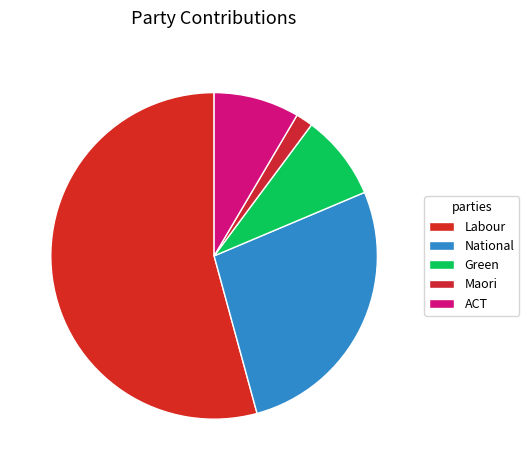

Rank the categories by value from lowest to highest.

Maori, Green, ACT, National, Labour